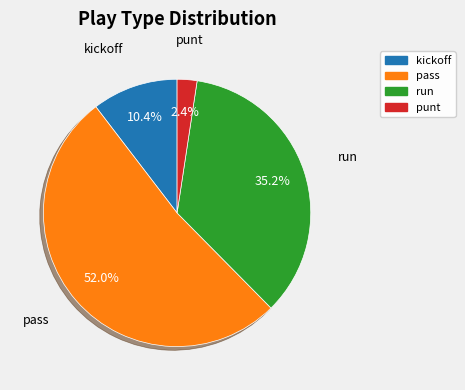

To the nearest percent, what is the difference between the punt and pass slice percentages?

50%